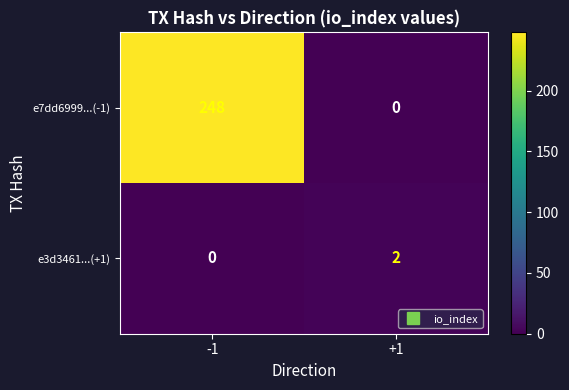

Reading left to right, list all the values displayed in this chart.

e7dd6999...(-1): 248	0
e3d3461...(+1): 0	2